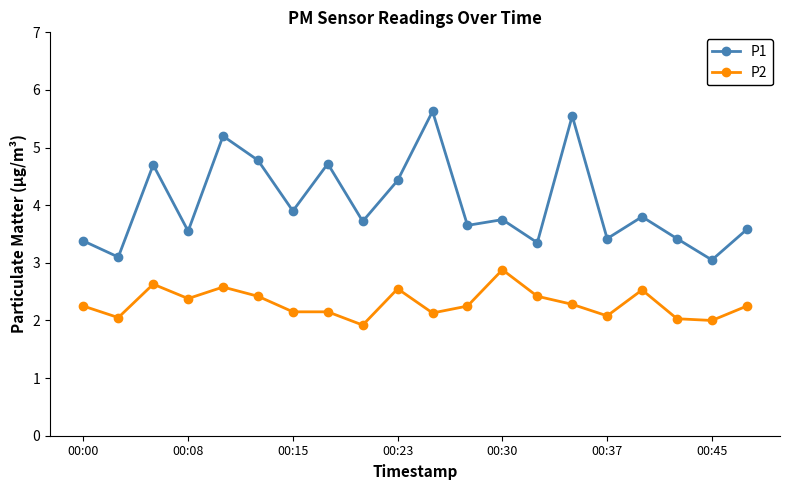

What are all the series names shown in the legend?

P1, P2